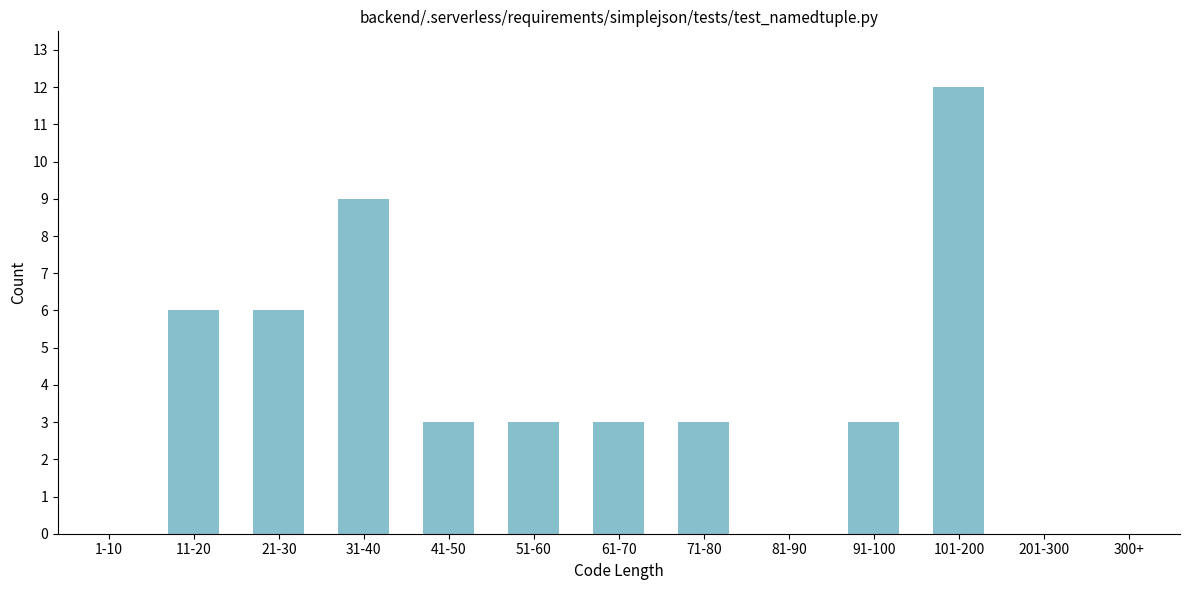

Reading right to left, list all the values displayed in this chart.

300+=0	201-300=0	101-200=12	91-100=3	81-90=0	71-80=3	61-70=3	51-60=3	41-50=3	31-40=9	21-30=6	11-20=6	1-10=0